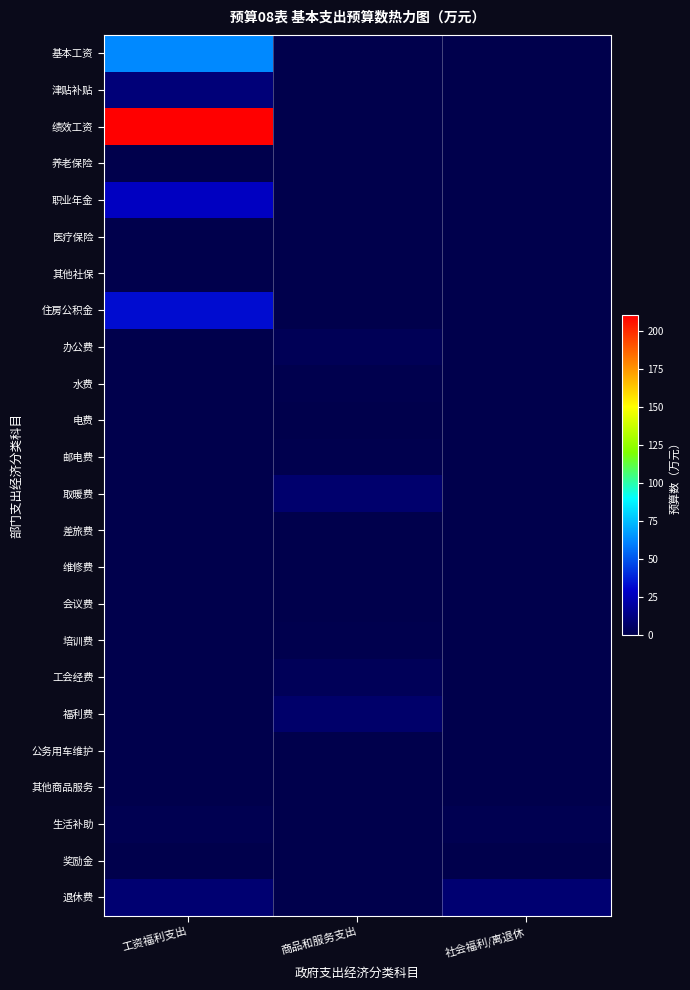

Rank the series by their maximum value, from lowest to highest.

养老保险, 医疗保险, 其他社保, 维修费, 公务用车维护, 其他商品服务, 奖励金, 差旅费, 会议费, 电费, 邮电费, 培训费, 水费, 生活补助, 办公费, 工会经费, 福利费, 取暖费, 退休费, 津贴补贴, 职业年金, 住房公积金, 基本工资, 绩效工资